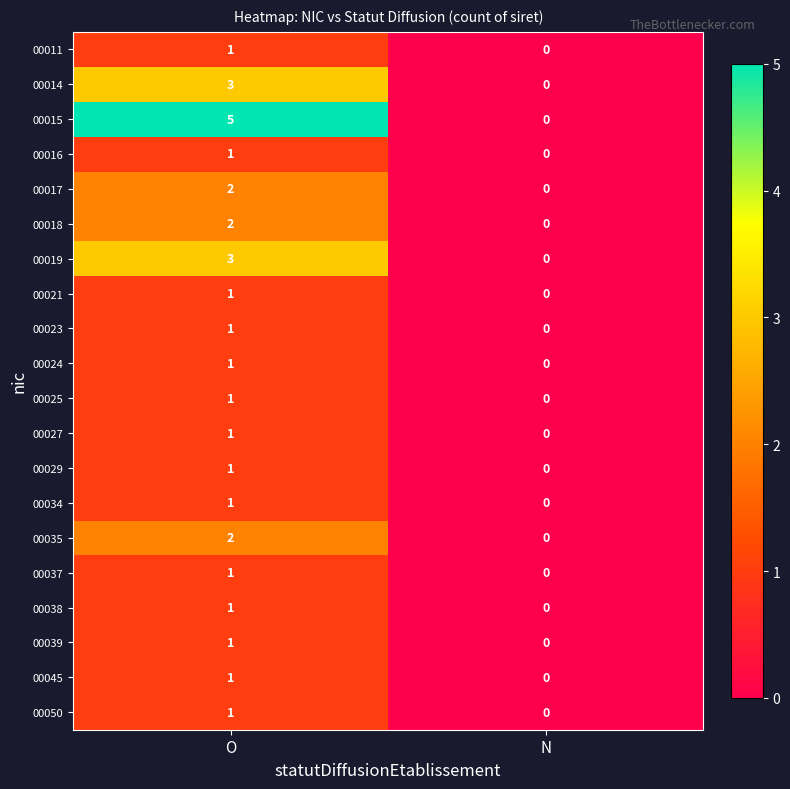

Count the number of data series in this chart.

20